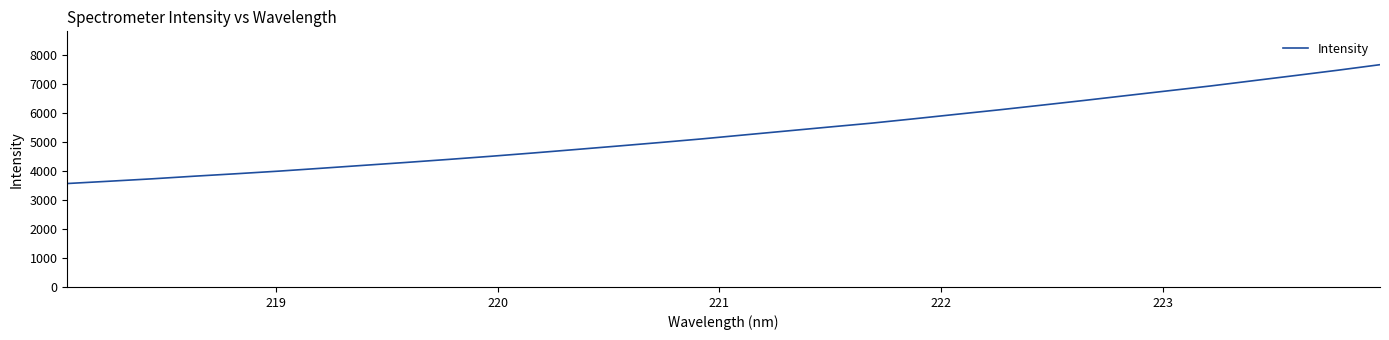

What is the greatest value displayed?

7660.1